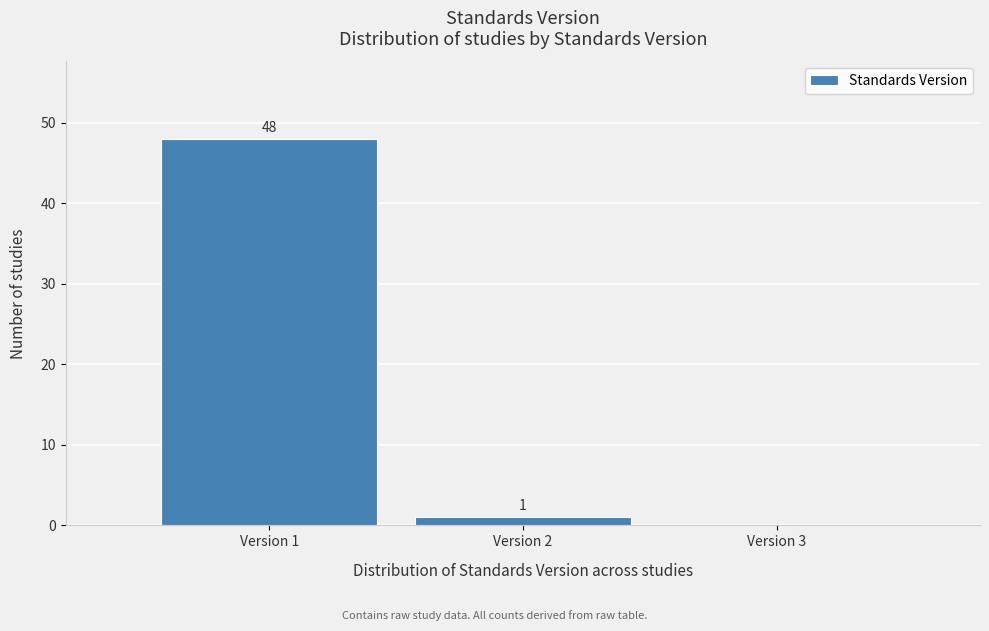

Which range on the x-axis has the tallest bar?

0.5 to 1.5